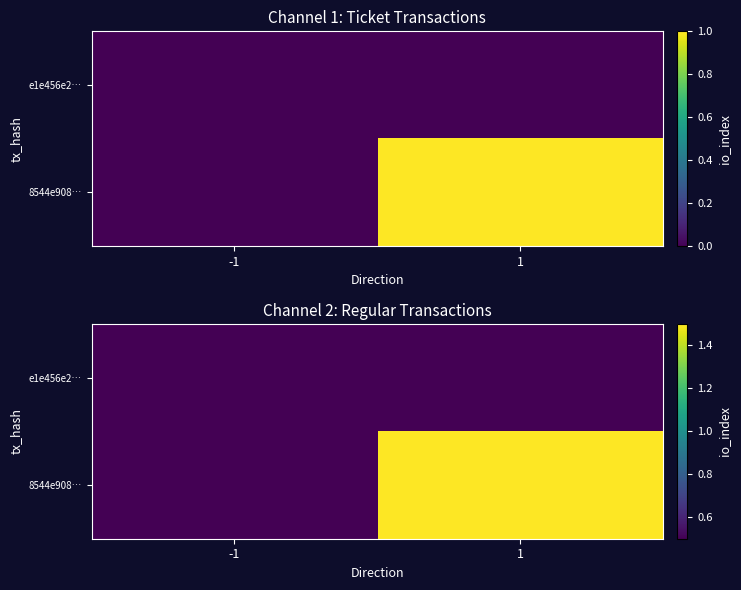

List the labels in order of 8544e908… value, largest first.

1, -1